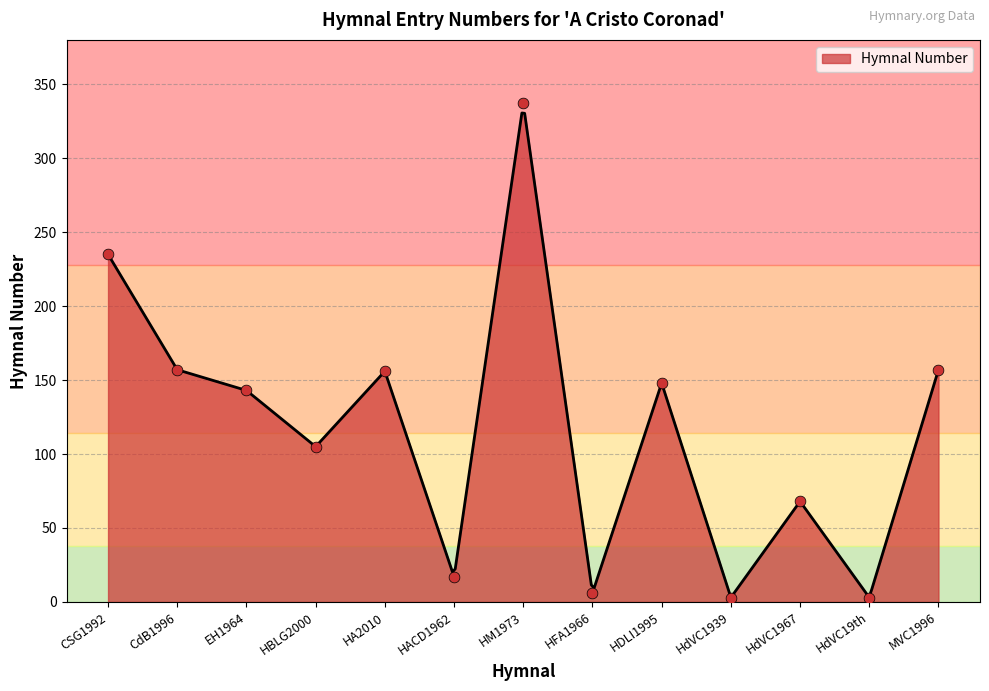

What is the change in value from CSG1992 to EH1964?

-92